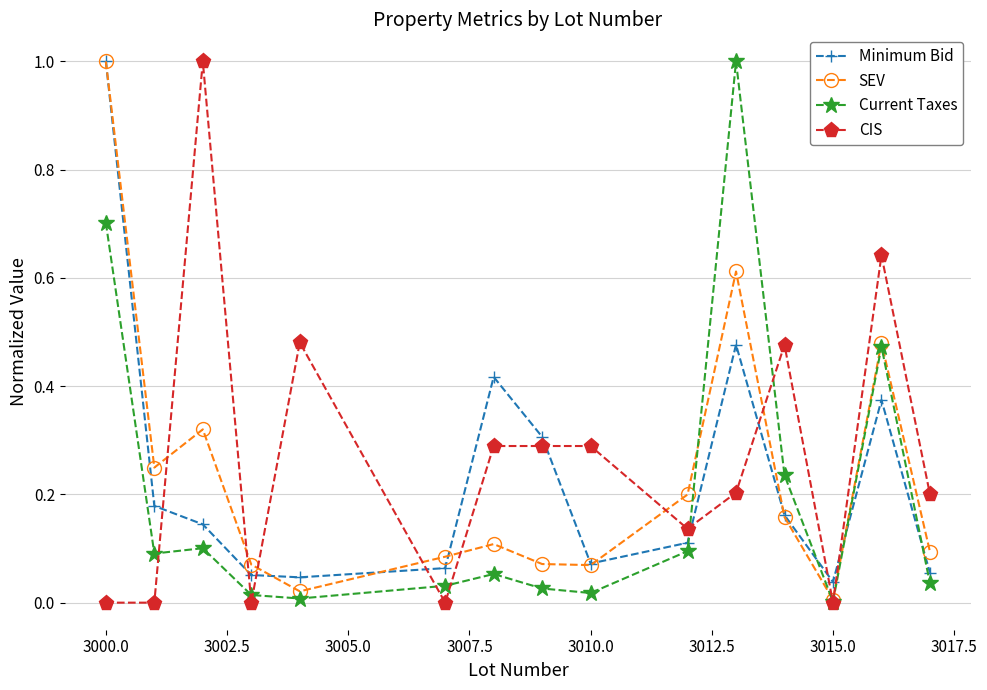

What is the maximum value shown in the chart?

1.0